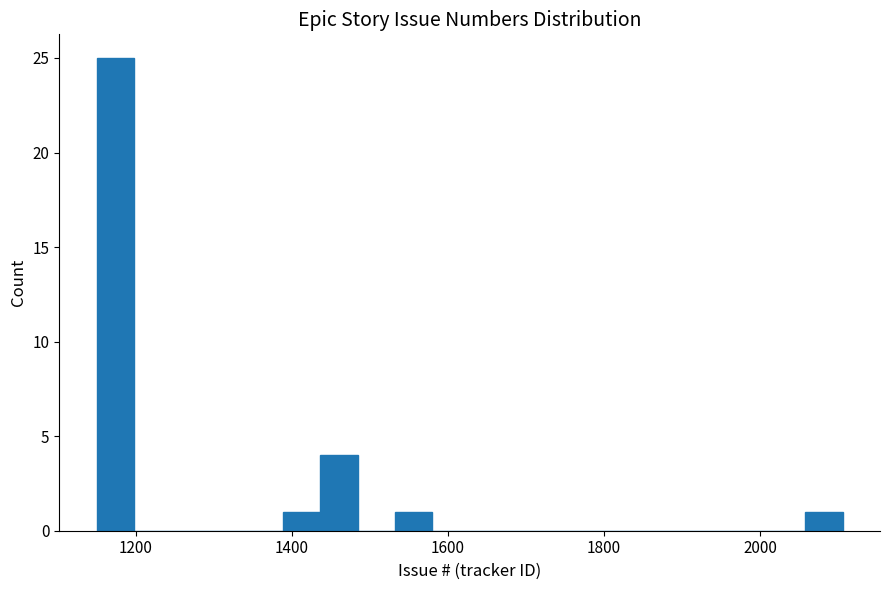

Read against the x-axis, roughly where is the centre of the tallest bar?

1180